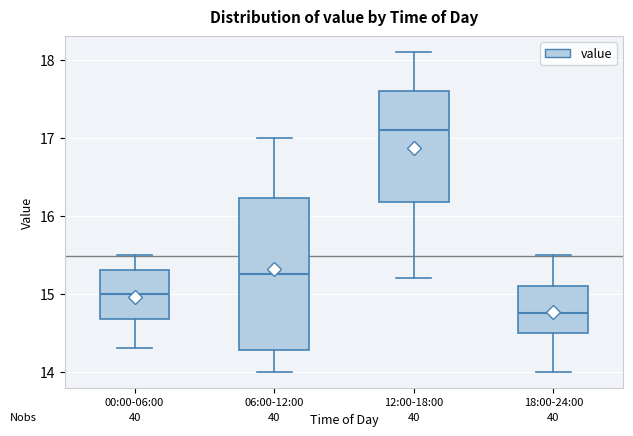

Comparing the boxes themselves (not the whiskers), which one is the tallest?

06:00-12:00